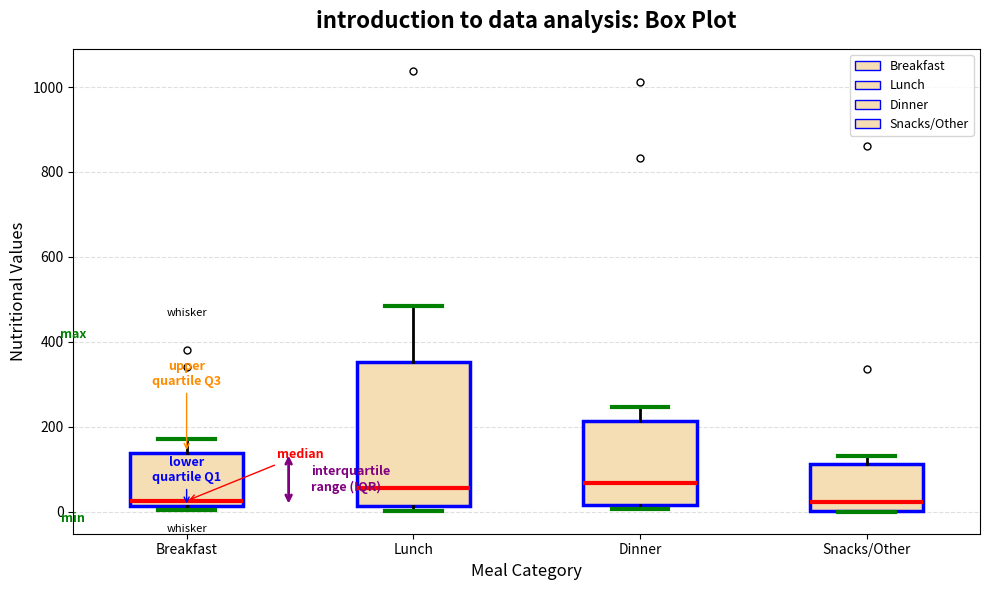

Reading left to right, read every box against the y-axis: the position of its median line, the range the box covers, and the ends of its whiskers. The values are not printed on the chart, so give them approximately, as read against the axis.

Breakfast: median 20 (just above the box's lower edge), box 20 to 140, whiskers 0 to 180
Lunch: median 60, box 20 to 360, whiskers 0 to 480
Dinner: median 60, box 20 to 220, whiskers 0 to 240
Snacks/Other: median 20, box 0 to 120, whiskers 0 to 140